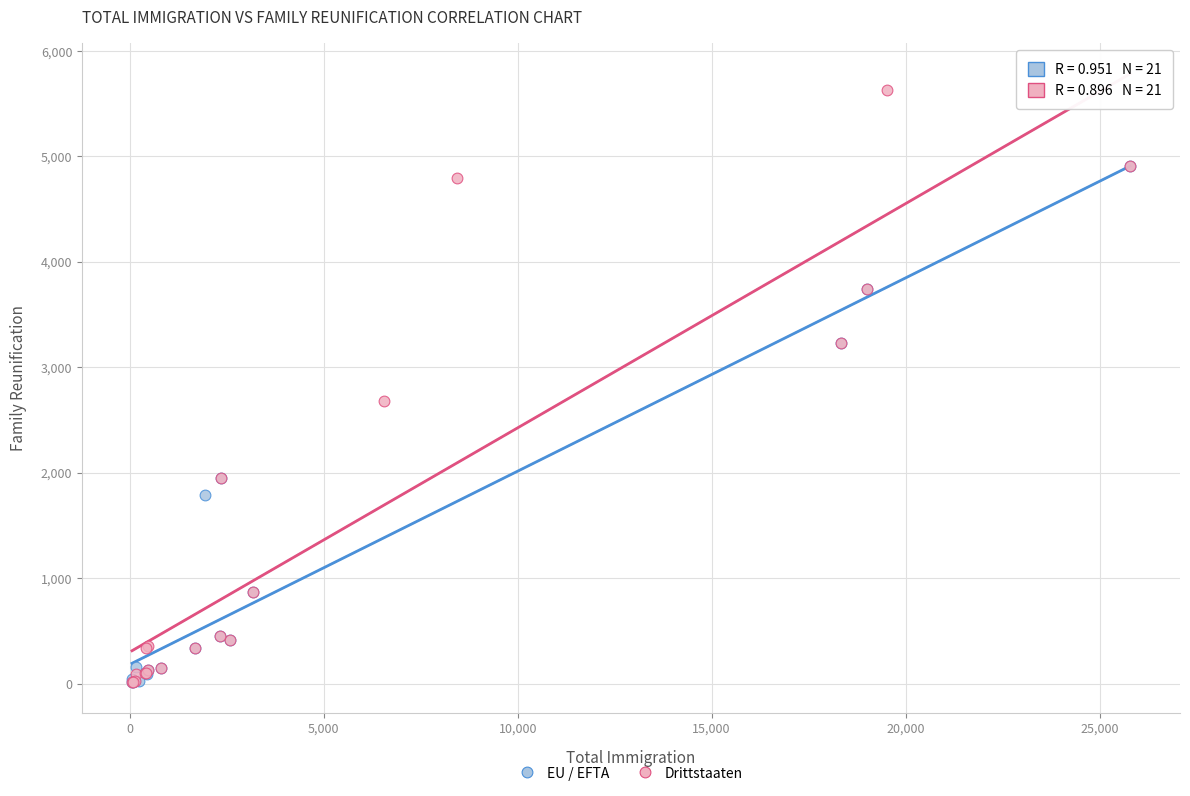

Which series has the widest spread of Y values?

Drittstaaten